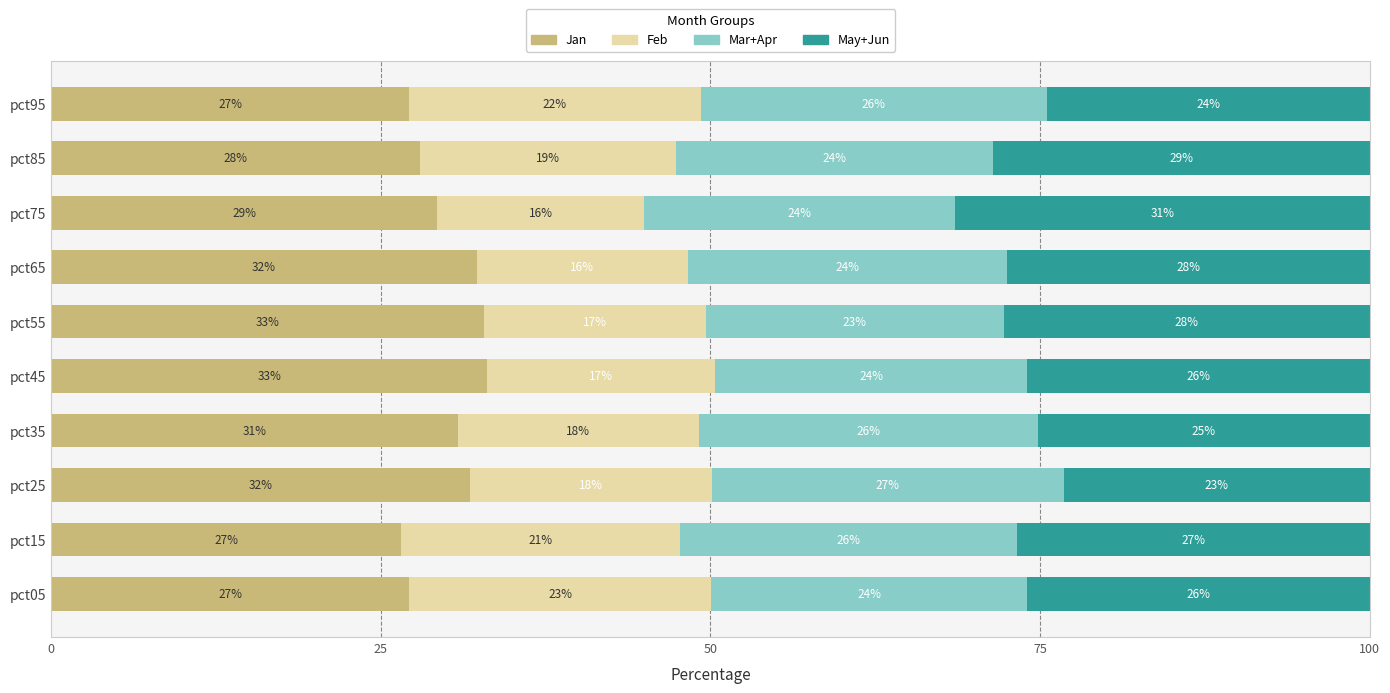

What is the lowest value of the Jan series?

26.5